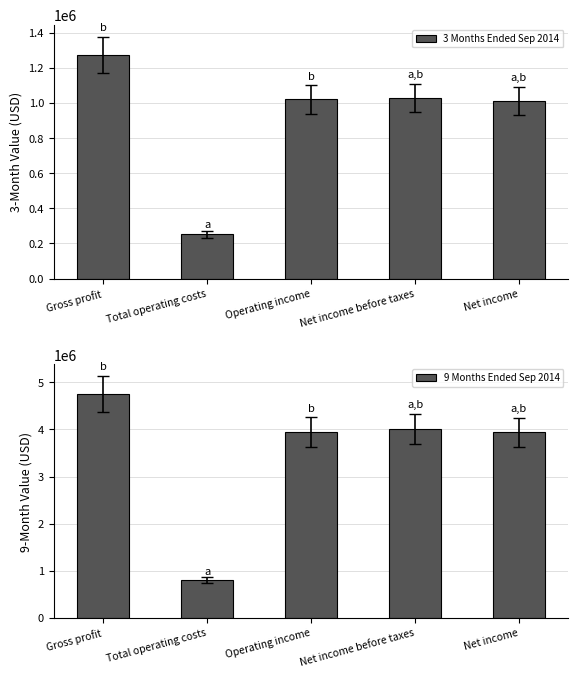

List the series in order of their overall mean, lowest first.

3 Months Ended Sep 2014, 9 Months Ended Sep 2014